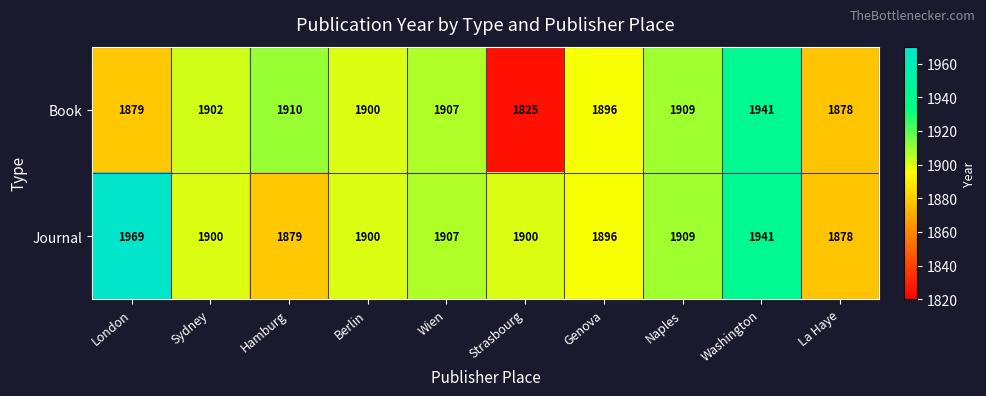

At which category is the sum across all series the highest?

Washington